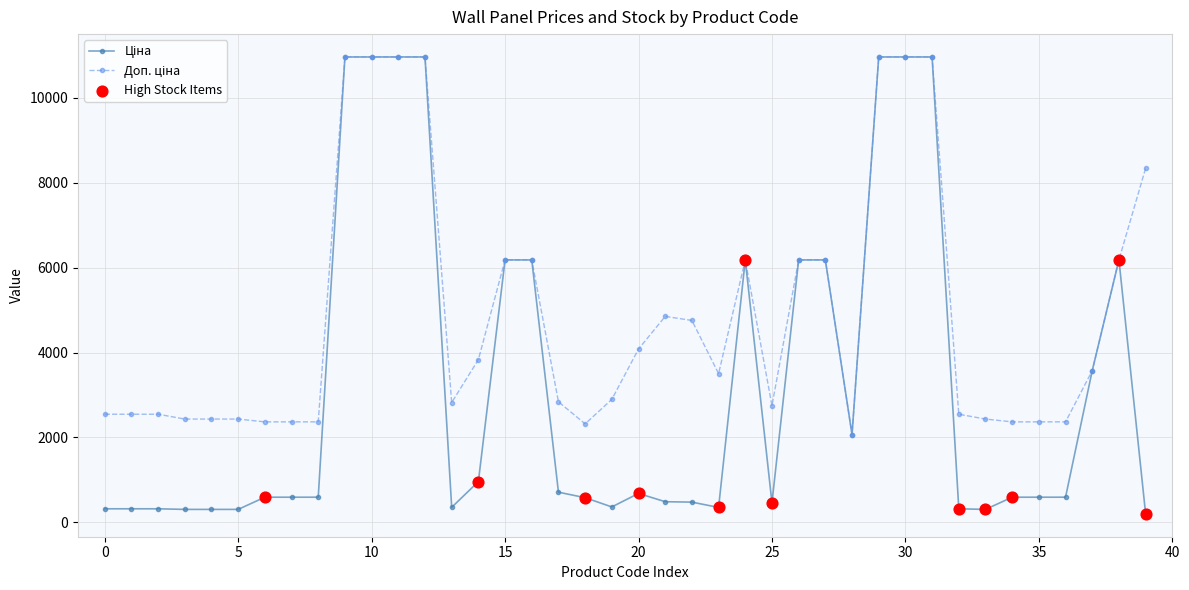

Which series has the largest total across all categories?

Доп. ціна